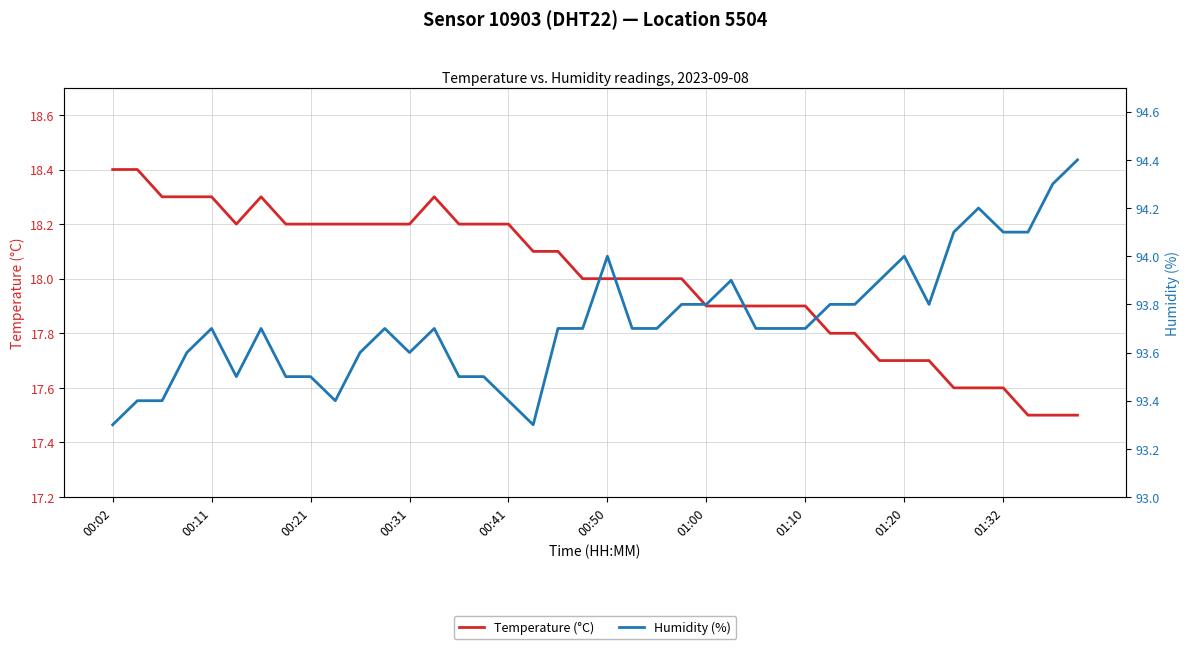

True or false: Temperature (°C) and Humidity (%) cross at least once.

False